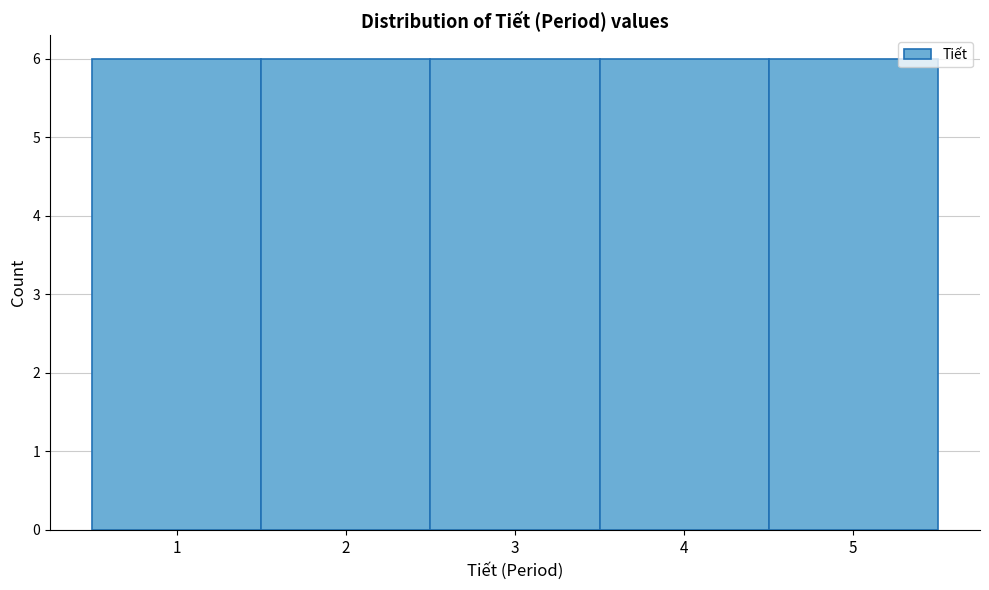

Reading left to right, transcribe this chart: for each bar, give the range it covers on the x-axis and its height. The values are not printed on the chart, so give them approximately, as read against the axis.

0.5 to 1.5: 6
1.5 to 2.5: 6
2.5 to 3.5: 6
3.5 to 4.5: 6
4.5 to 5.5: 6